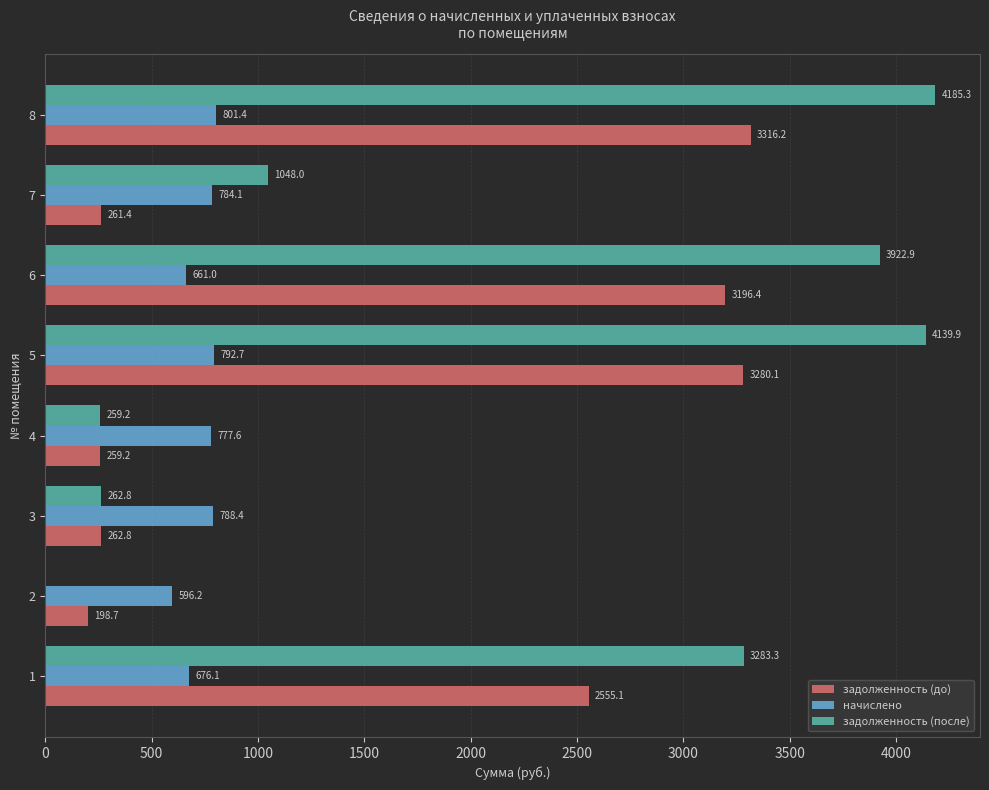

What is the approximate value of задолженность (после) at 5?

4139.9